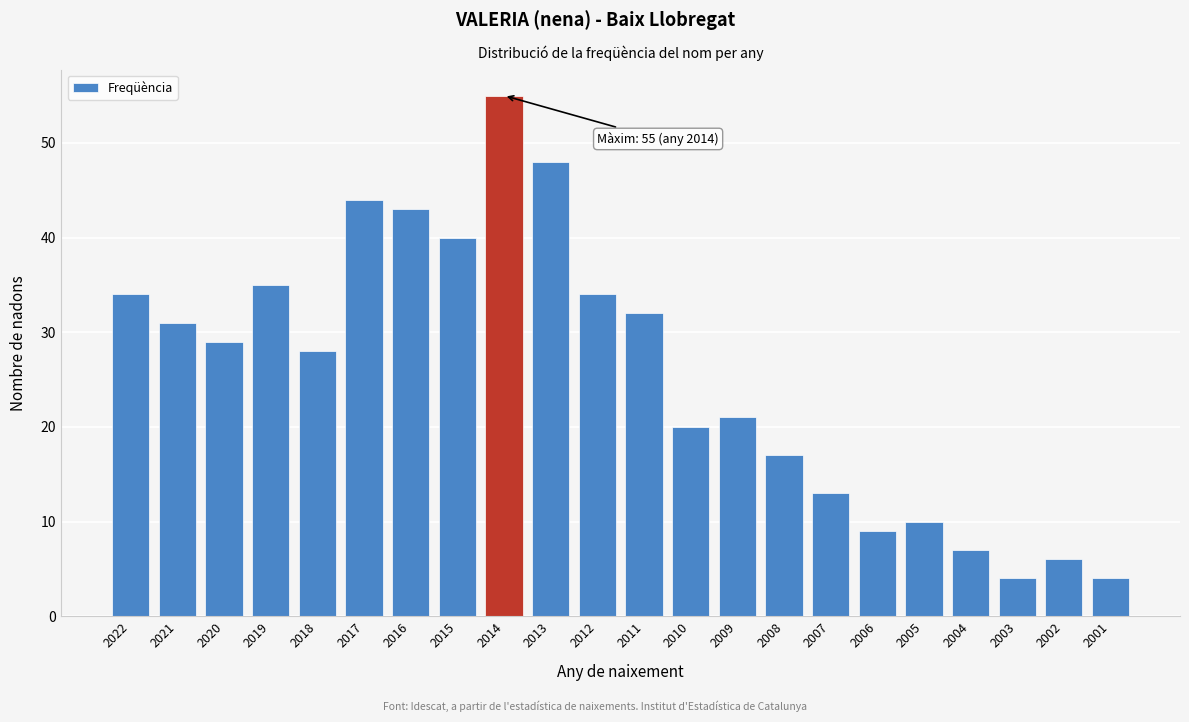

Reading left to right, extract all data points from this chart.

34	31	29	35	28	44	43	40	55	48	34	32	20	21	17	13	9	10	7	4	6	4